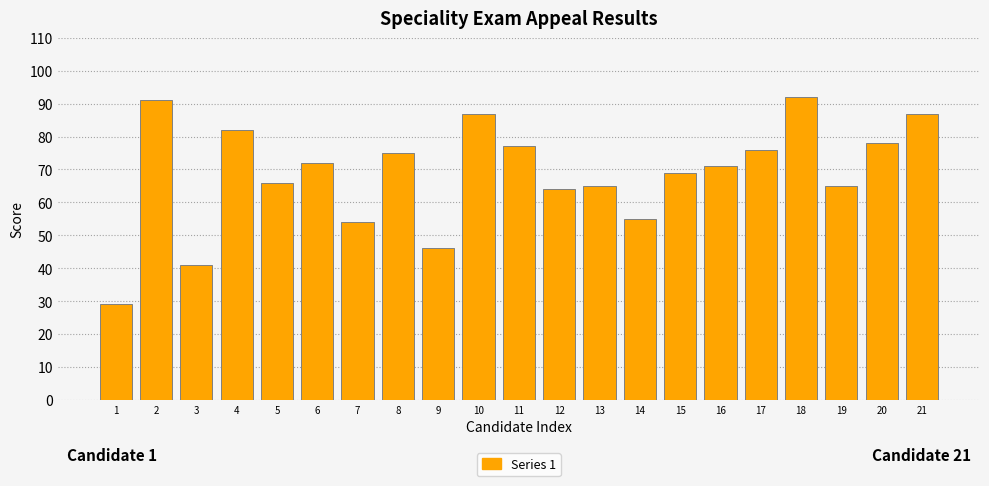

Reading left to right, transcribe all the data shown in this chart.

1=29	2=91	3=41	4=82	5=66	6=72	7=54	8=75	9=46	10=87	11=77	12=64	13=65	14=55	15=69	16=71	17=76	18=92	19=65	20=78	21=87